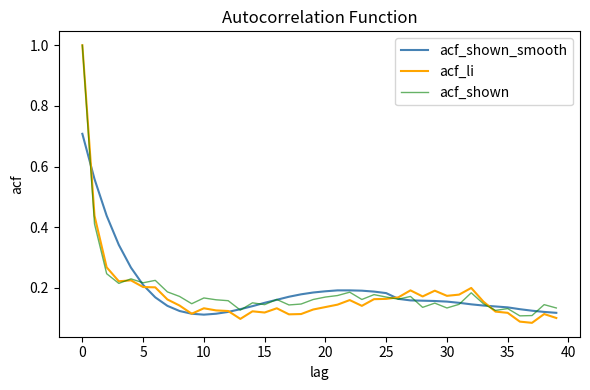

Which series has the largest range (max minus min)?

acf_li